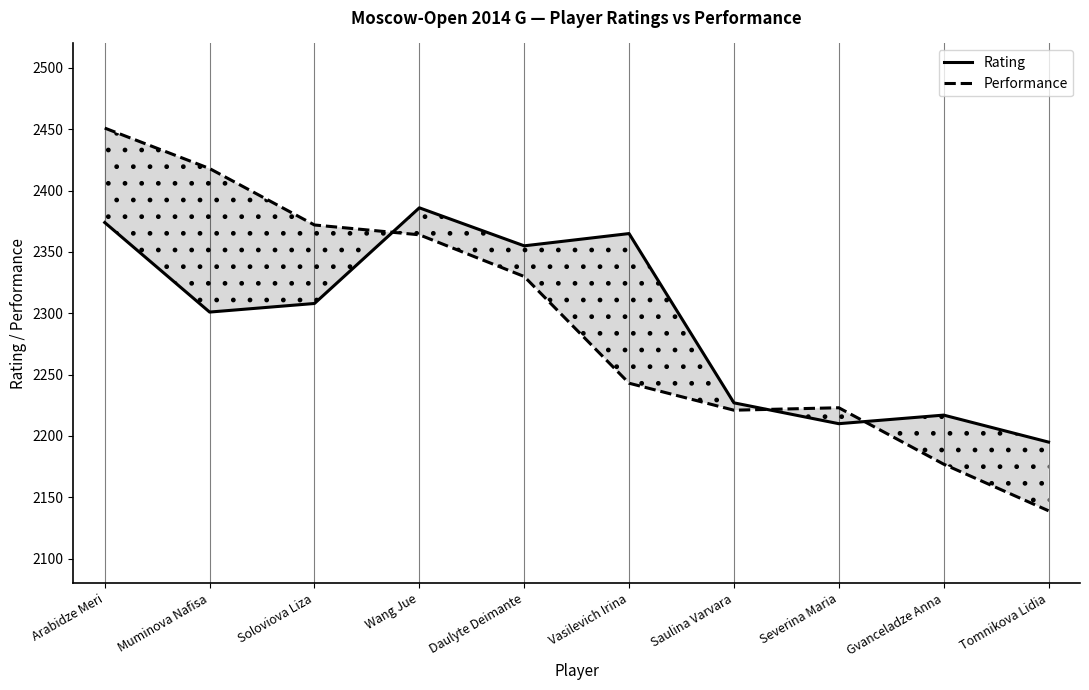

What is the label of the 9th point from the right?

Muminova Nafisa